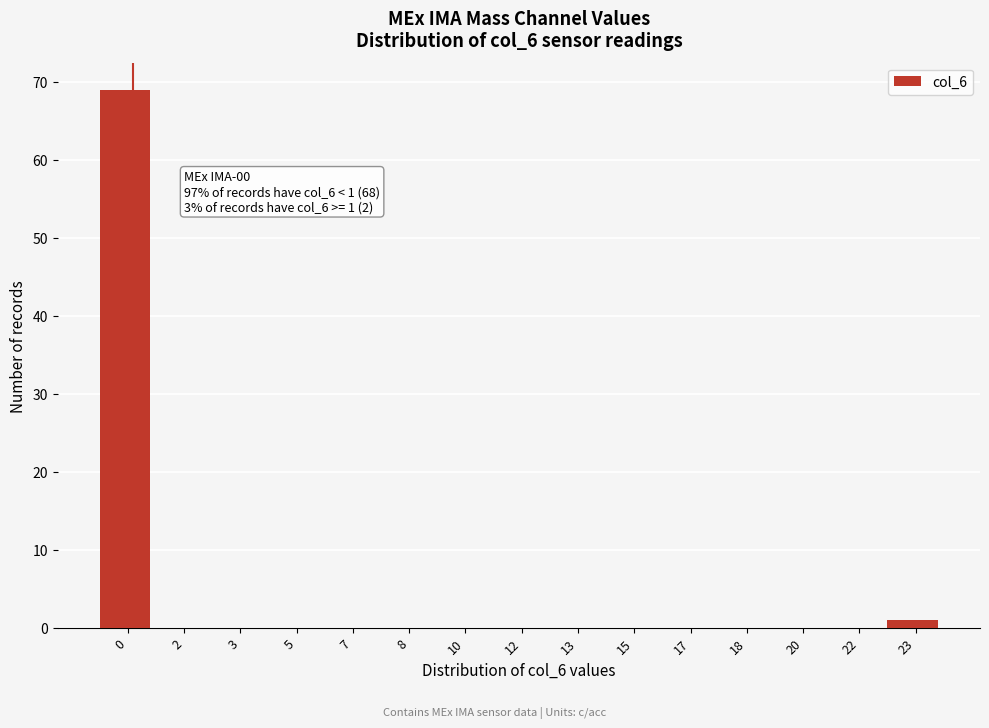

Reading left to right, what are all the values shown in this chart?

0=69	2=0	3=0	5=0	7=0	8=0	10=0	12=0	13=0	15=0	17=0	18=0	20=0	22=0	23=1